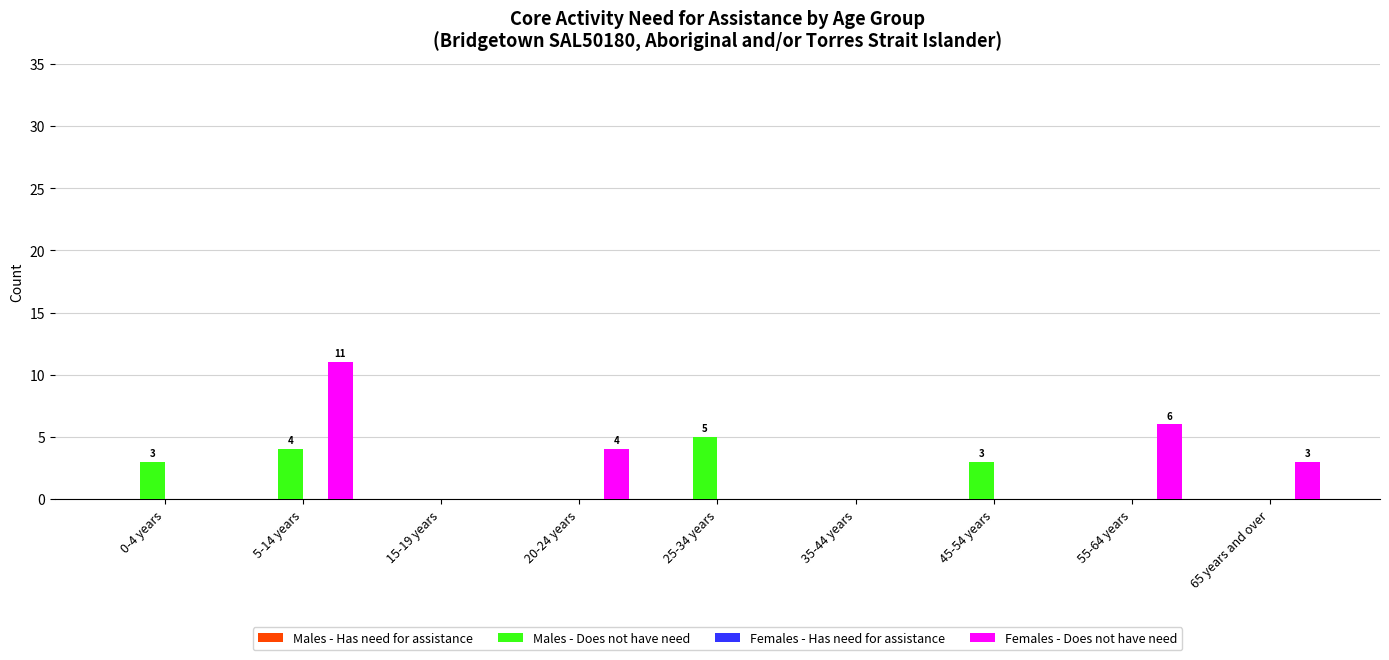

What value does the Females - Does not have need series have at 65 years and over?

3